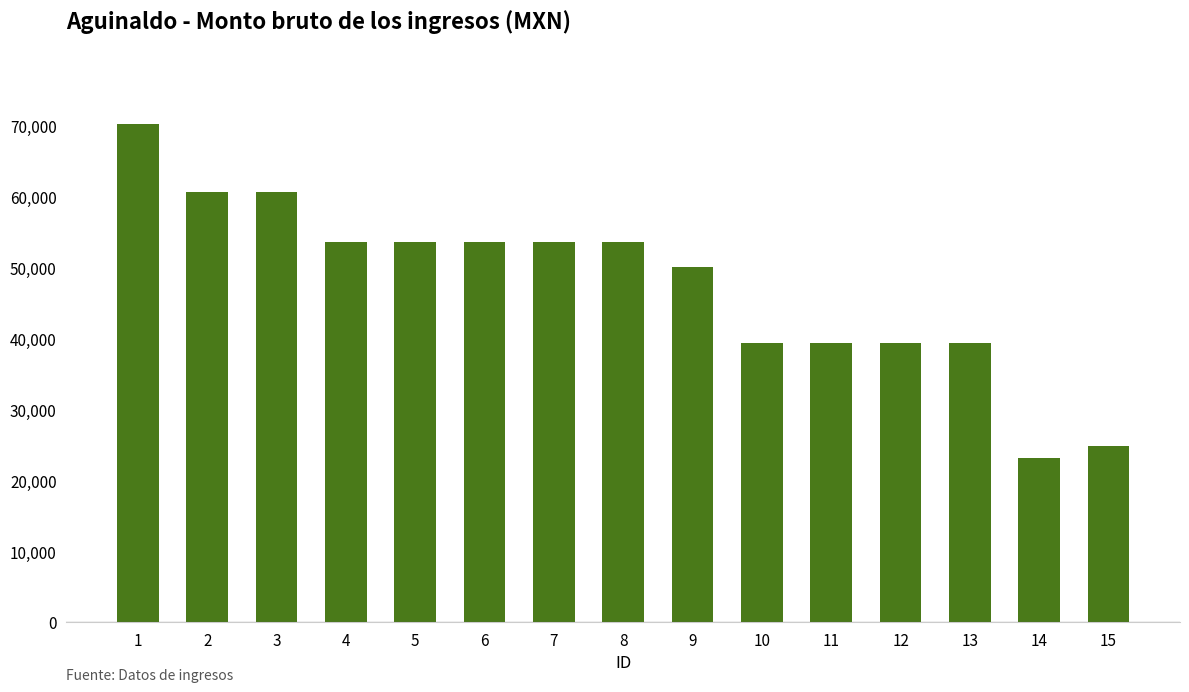

Approximately how many times larger is the value at 6 compared to 15?

2.2